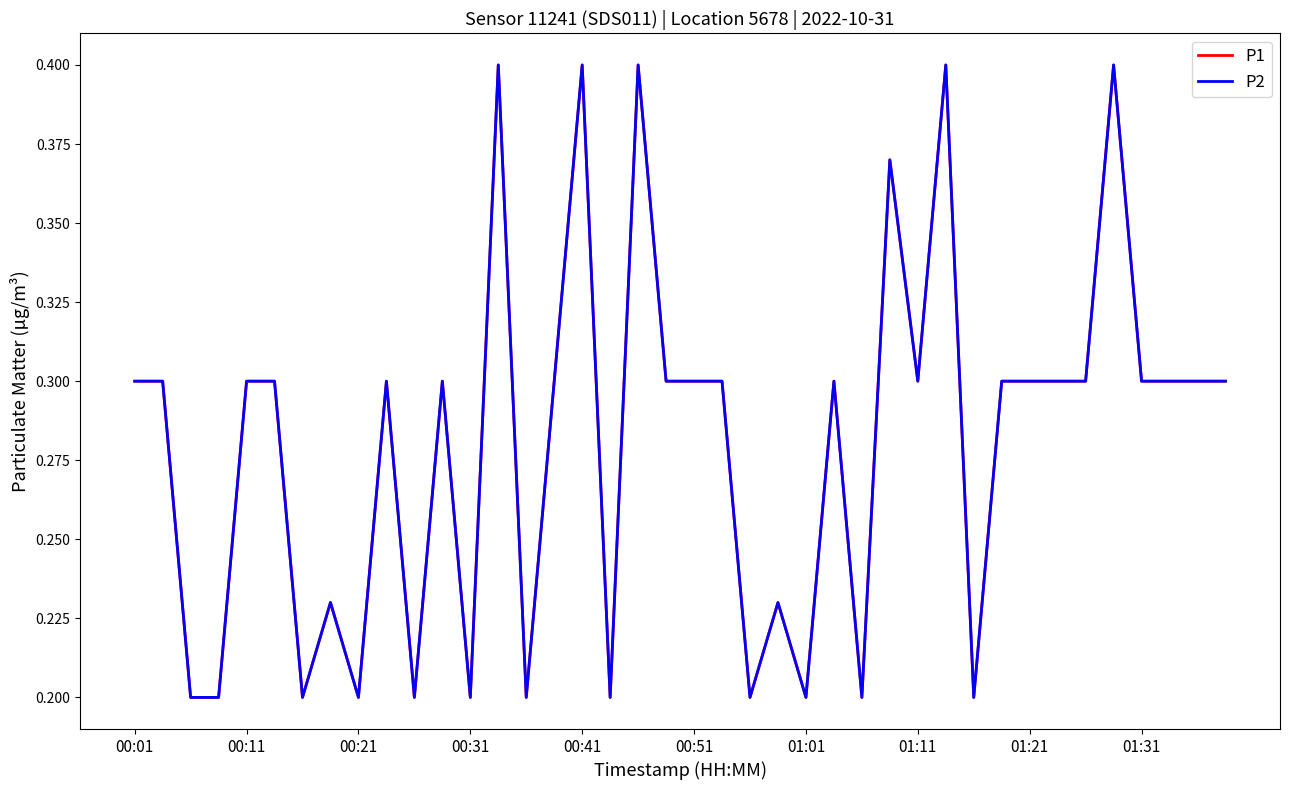

Count the P2 values in the range 0 to 1.

40